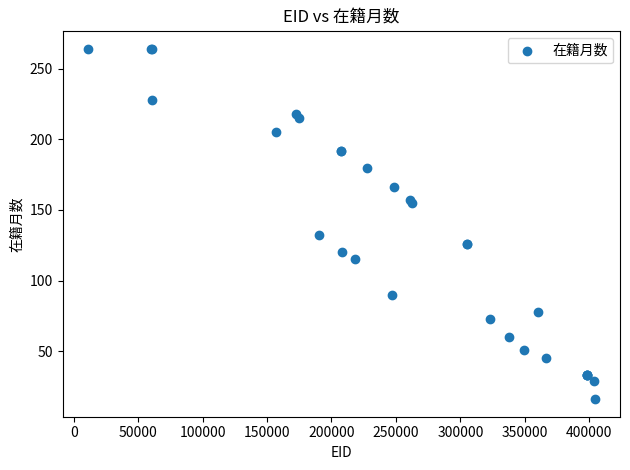

What Y value in the scatter plot is closest to 140?

132